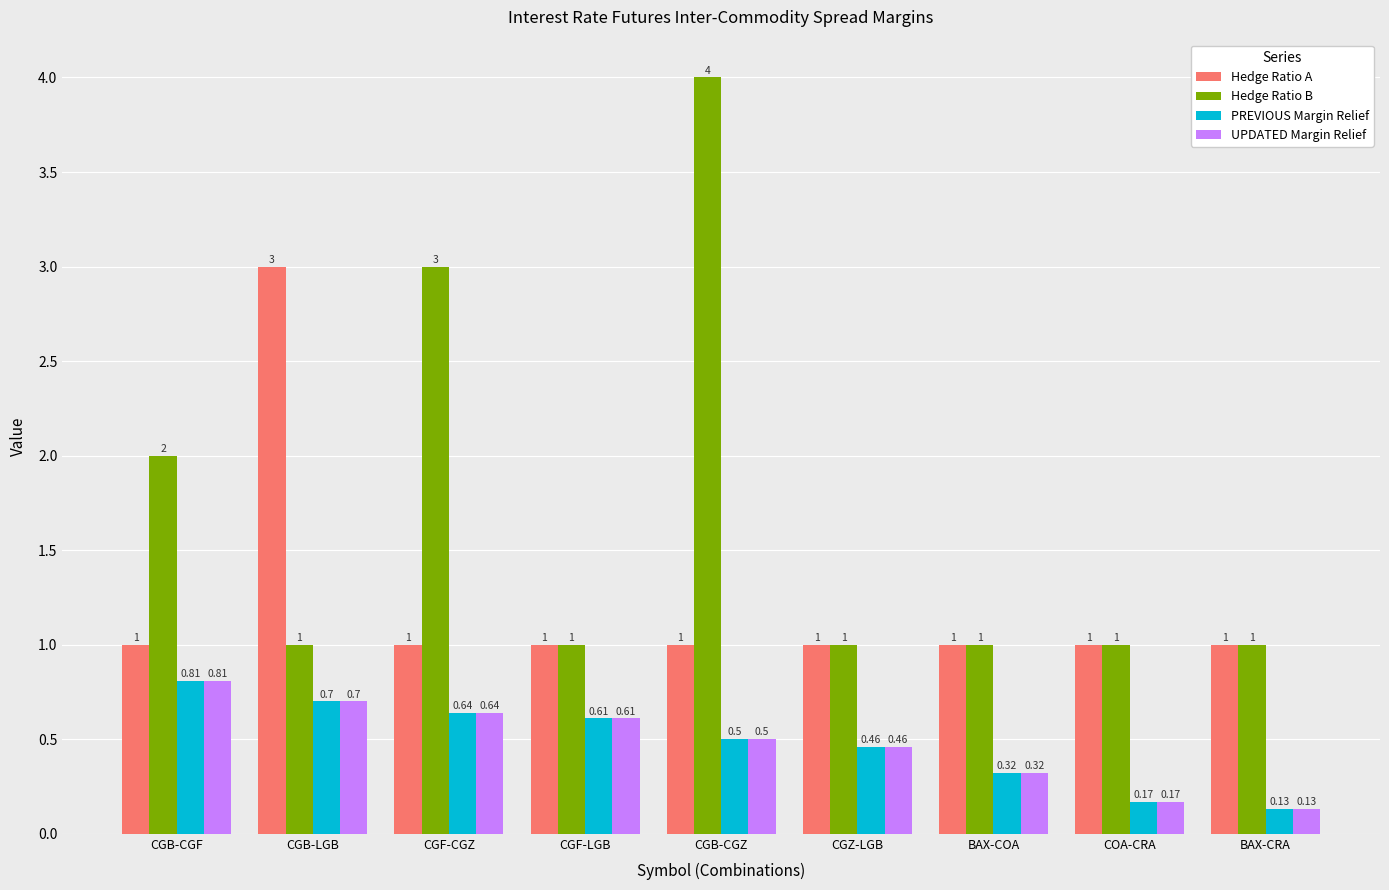

Between CGB-CGF and BAX-CRA, which series saw the biggest shift?

Hedge Ratio B